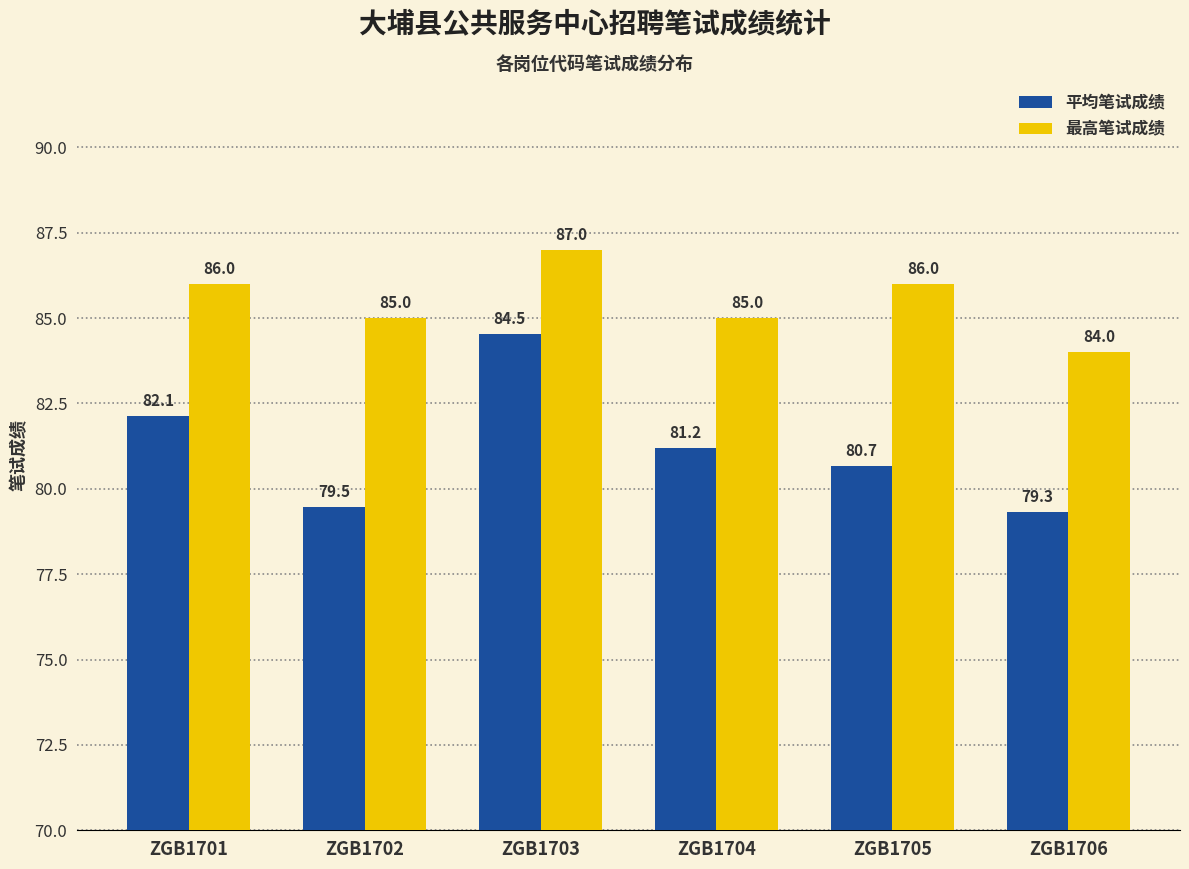

What is the difference between the maximum and minimum values in the 最高笔试成绩 series?

3.0